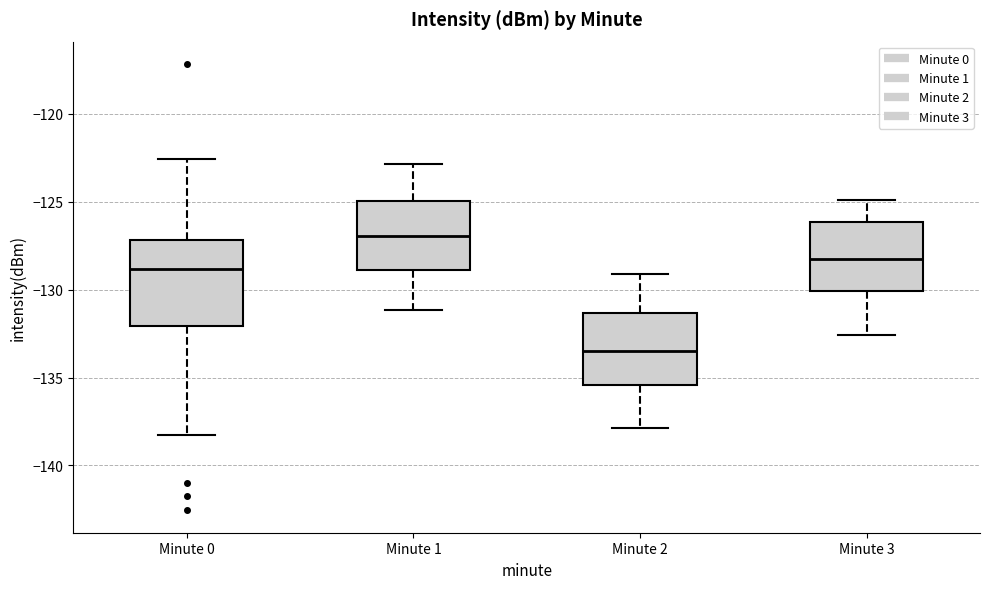

Reading left to right, read every box against the y-axis: the position of its median line, the range the box covers, and the ends of its whiskers. The values are not printed on the chart, so give them approximately, as read against the axis.

Minute 0: median -129.0, box -132.0 to -127.0, whiskers -138.5 to -122.5
Minute 1: median -127.0, box -129.0 to -125.0, whiskers -131.0 to -123.0
Minute 2: median -133.5, box -135.5 to -131.5, whiskers -138.0 to -129.0
Minute 3: median -128.0, box -130.0 to -126.0, whiskers -132.5 to -125.0